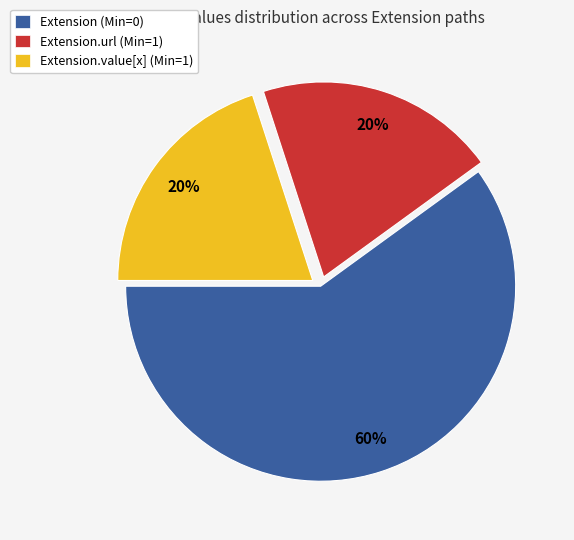

Which slice is the largest?

Extension (Min=0)